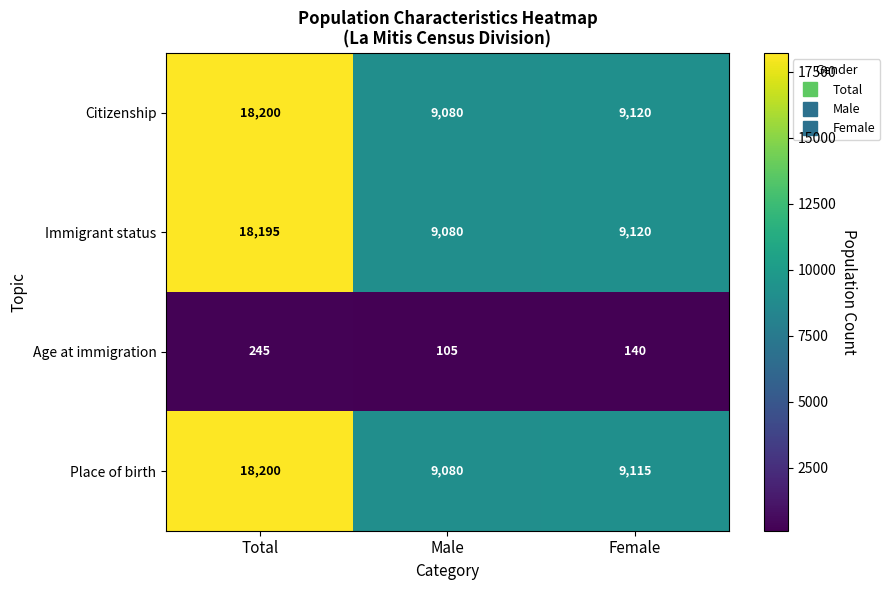

True or false: Citizenship has a value of 2689 at Male.

False